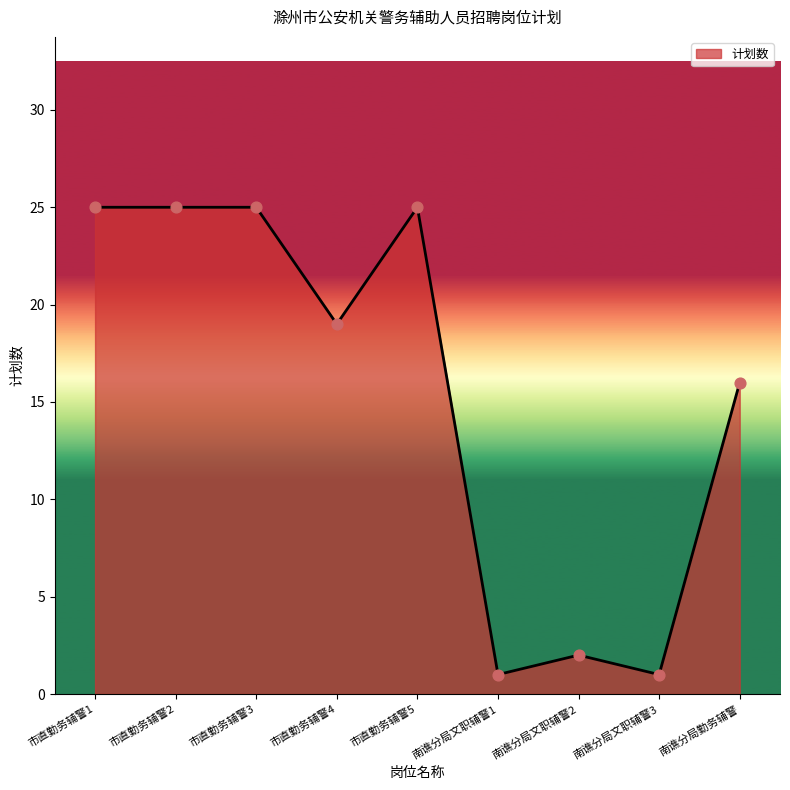

Which has a higher value, 市直勤务辅警4 or 南谯分局文职辅警3?

市直勤务辅警4